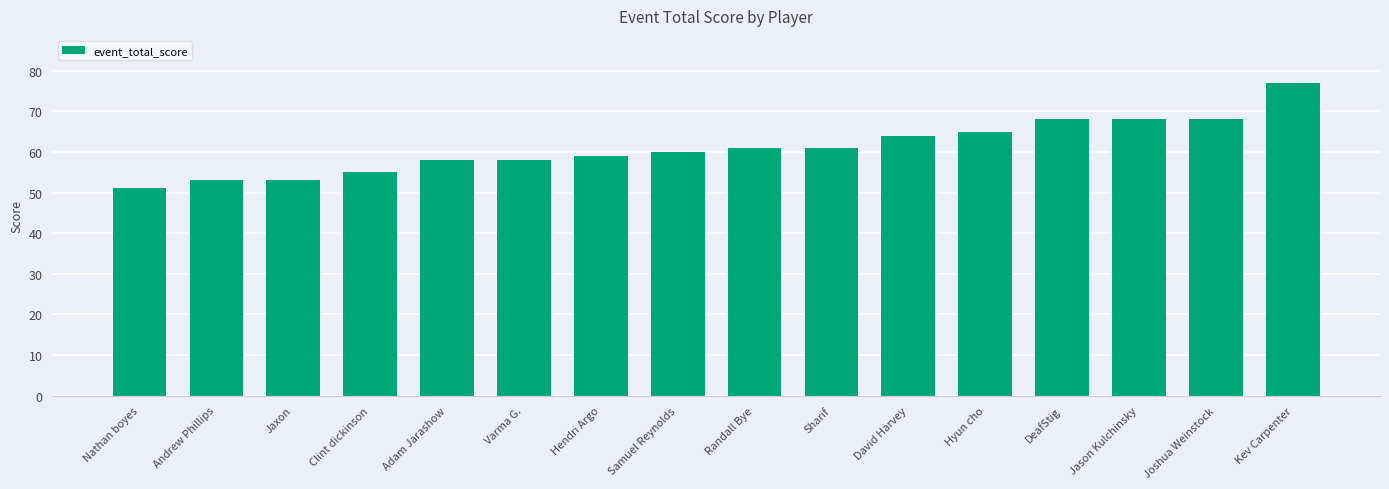

Reading left to right, transcribe all the data shown in this chart.

Nathan boyes=51	Andrew Phillips=53	Jaxon=53	Clint dickinson=55	Adam Jarashow=58	Varma G.=58	Hendri Argo=59	Samuel Reynolds=60	Randall Bye=61	Sharif=61	David Harvey=64	Hyun cho=65	DeafStig=68	Jason Kulchinsky=68	Joshua Weinstock=68	Kev Carpenter=77